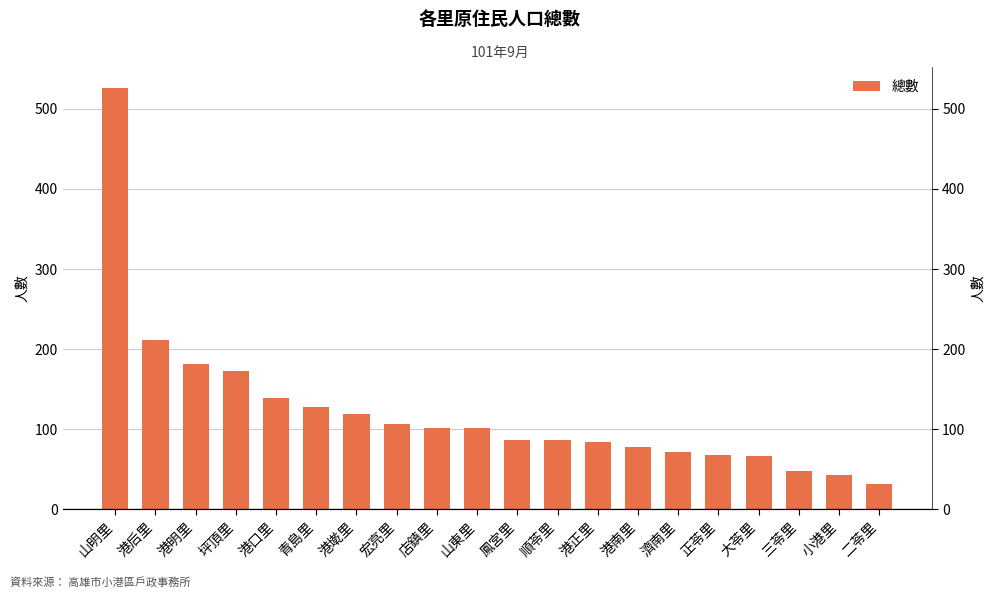

What is the difference between the maximum and minimum values?

495